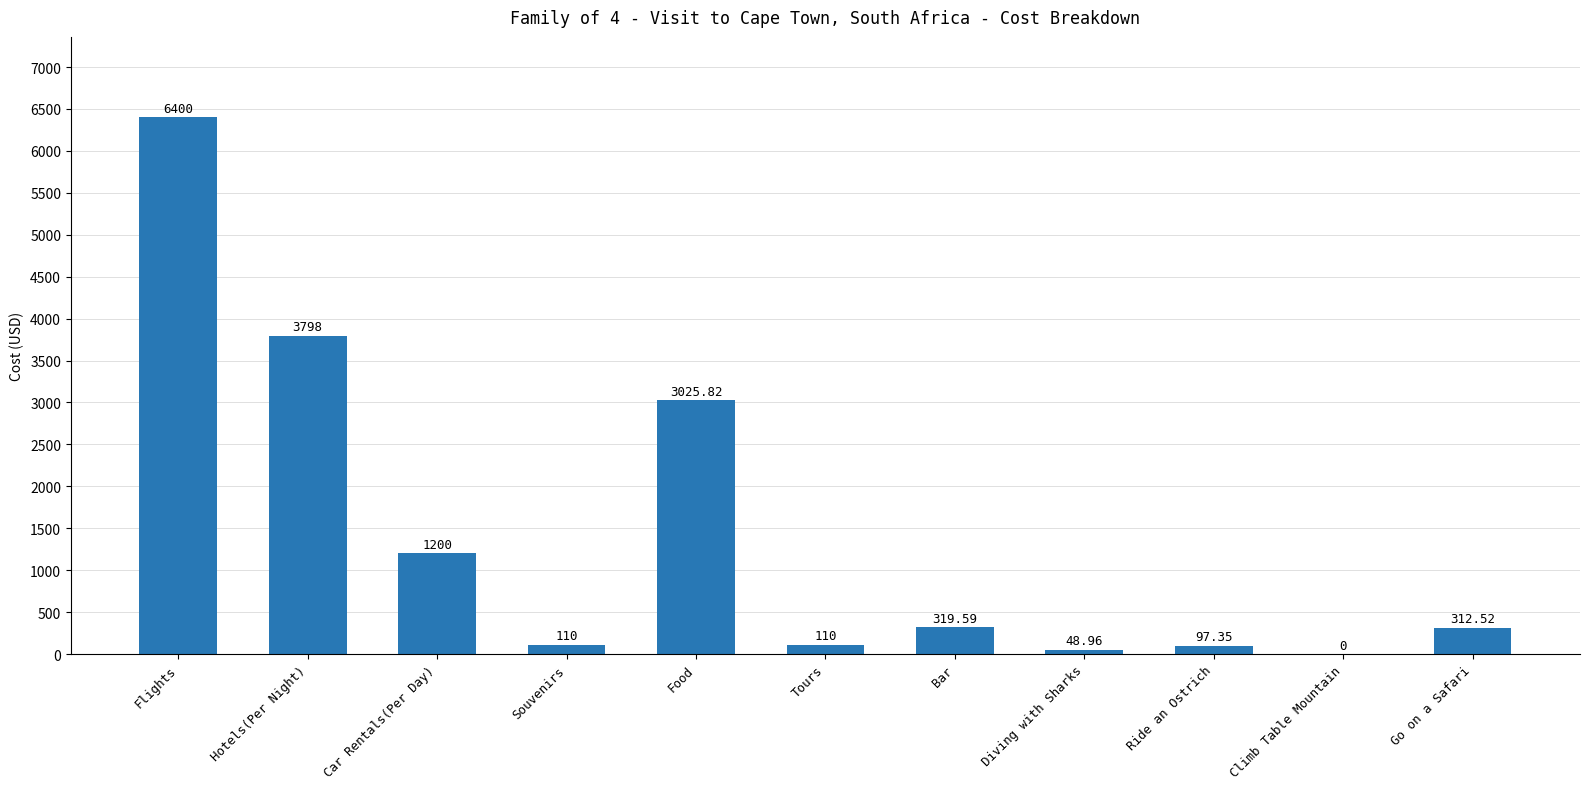

At which label does the data first exceed 312?

Flights